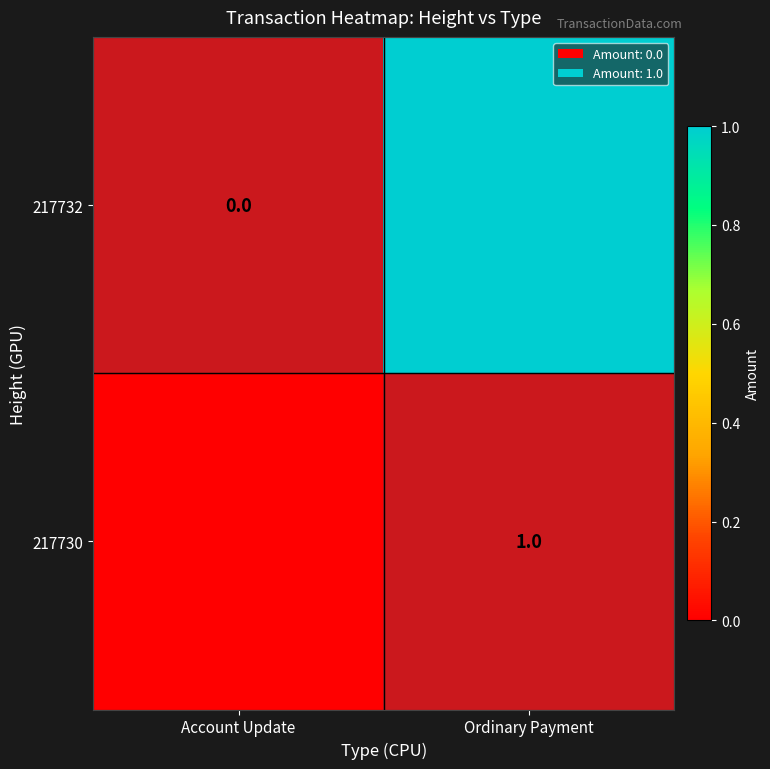

Between Account Update and Ordinary Payment, which is larger?

Ordinary Payment